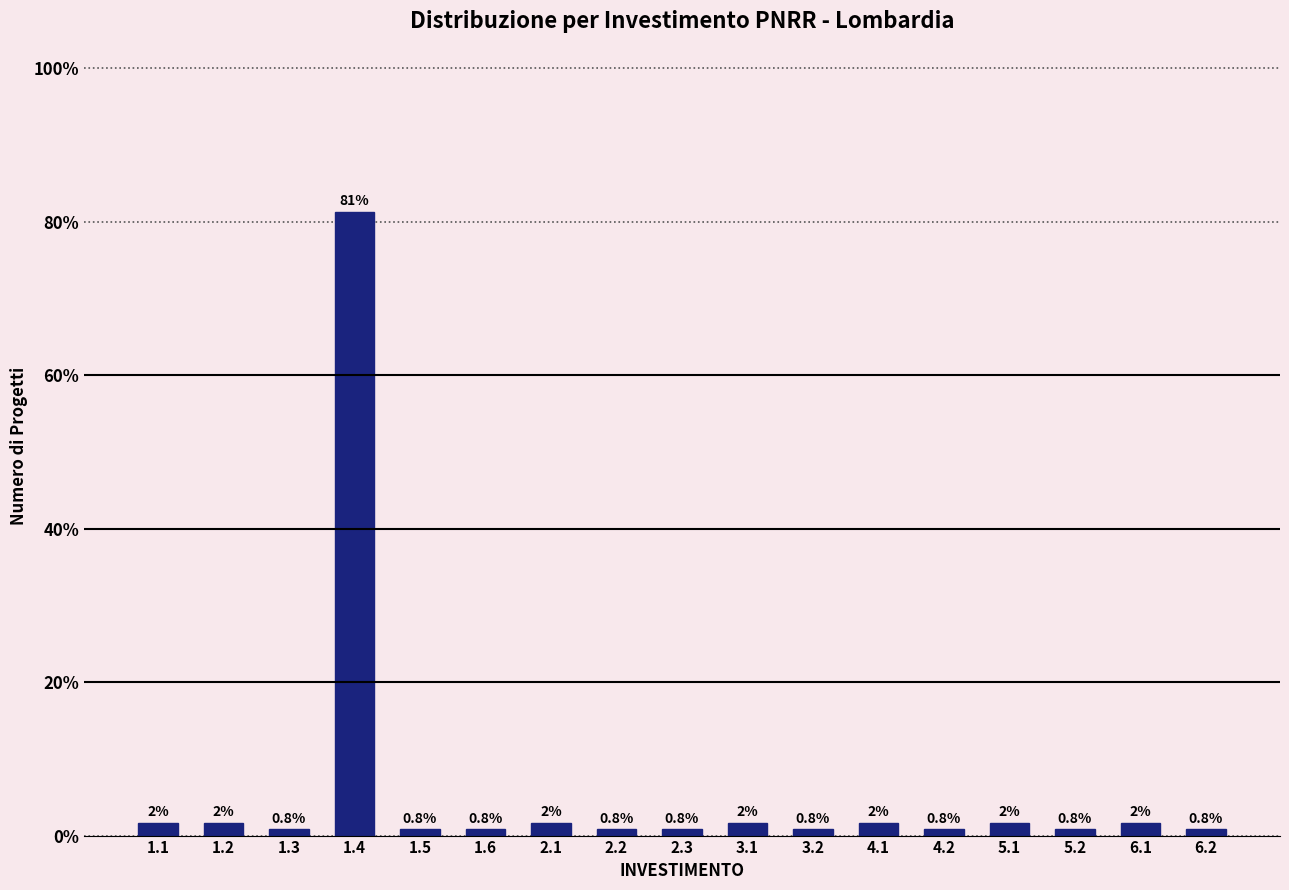

What is the change in value from 2.1 to 6.2?

-0.8